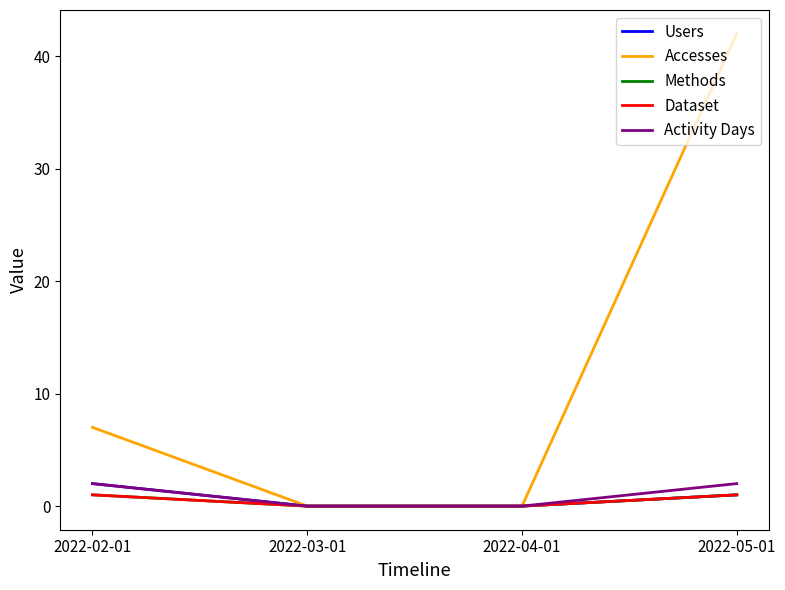

Does the chart display data point markers on the line(s)?

No